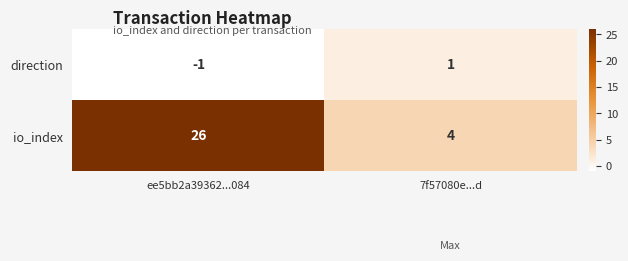

What is the difference between the maximum and minimum values in the io_index series?

22